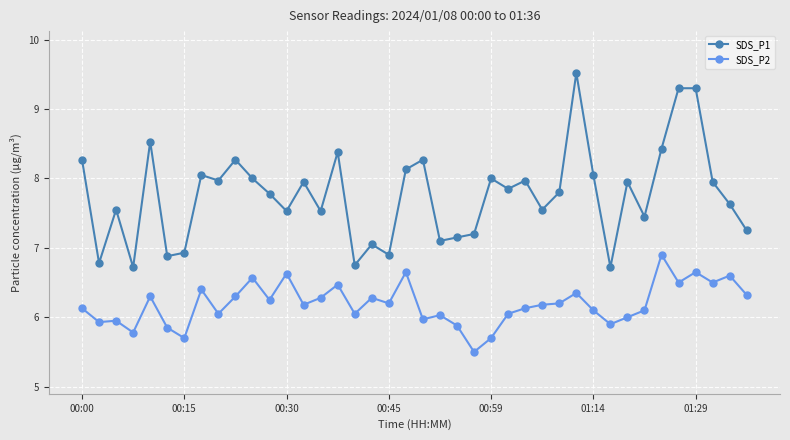

At how many categories does at least one series exceed 9?

3